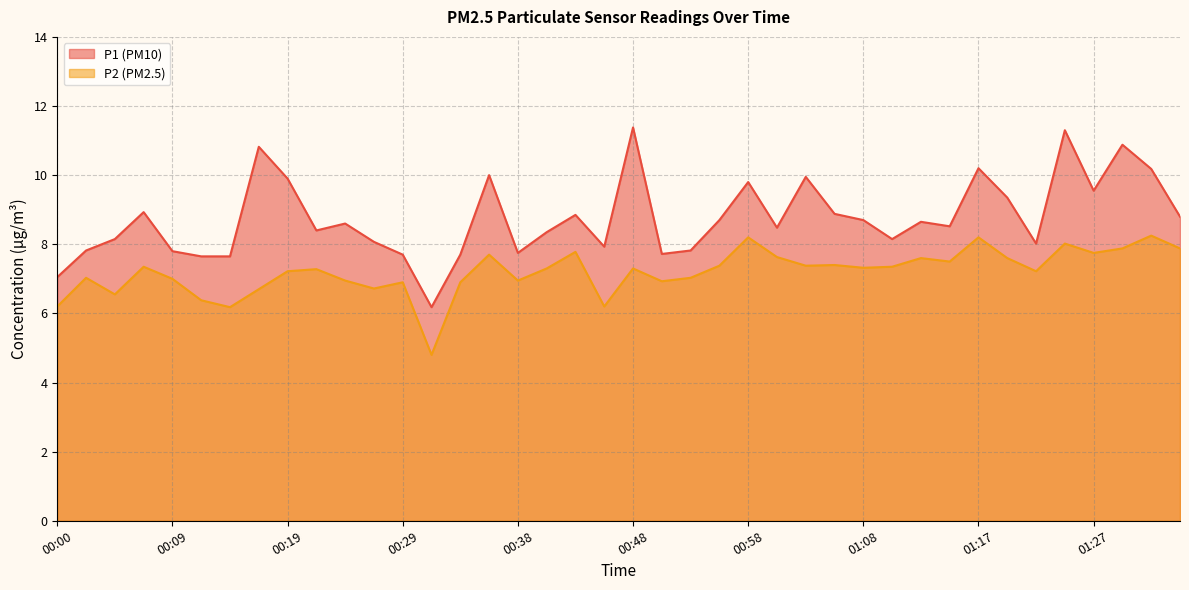

What is the average value of the P1 series?

8.8